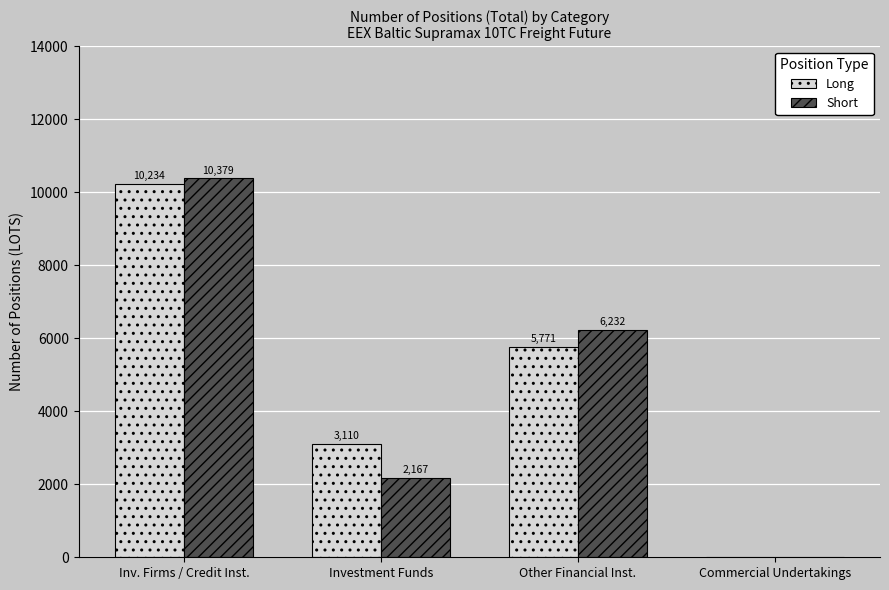

The Long series shows 0.0 at Commercial Undertakings. True or false?

True